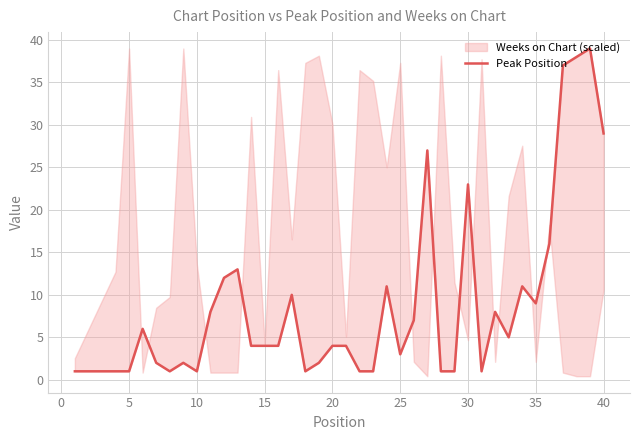

What is the greatest value displayed?

39